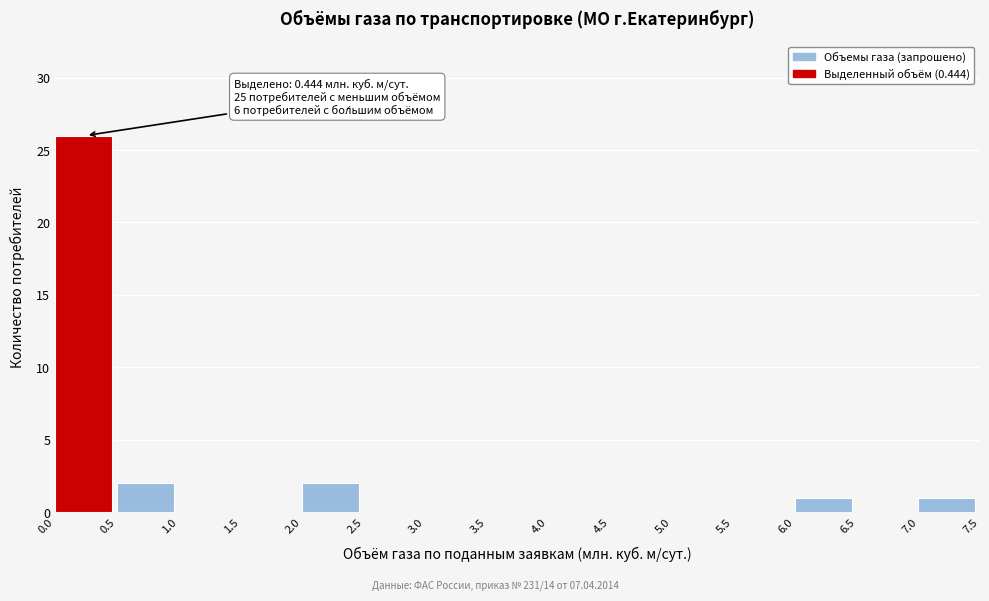

Over which range of the x-axis is the bar tallest?

0.0 to 0.5